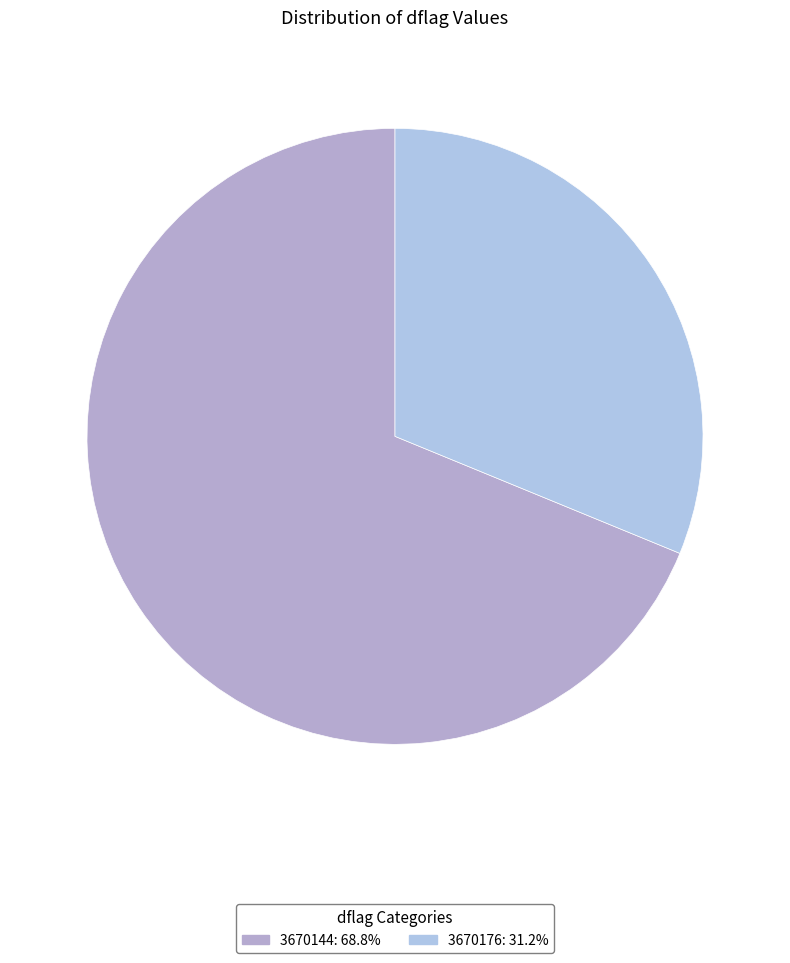

Rank the categories by value from highest to lowest.

3670144, 3670176